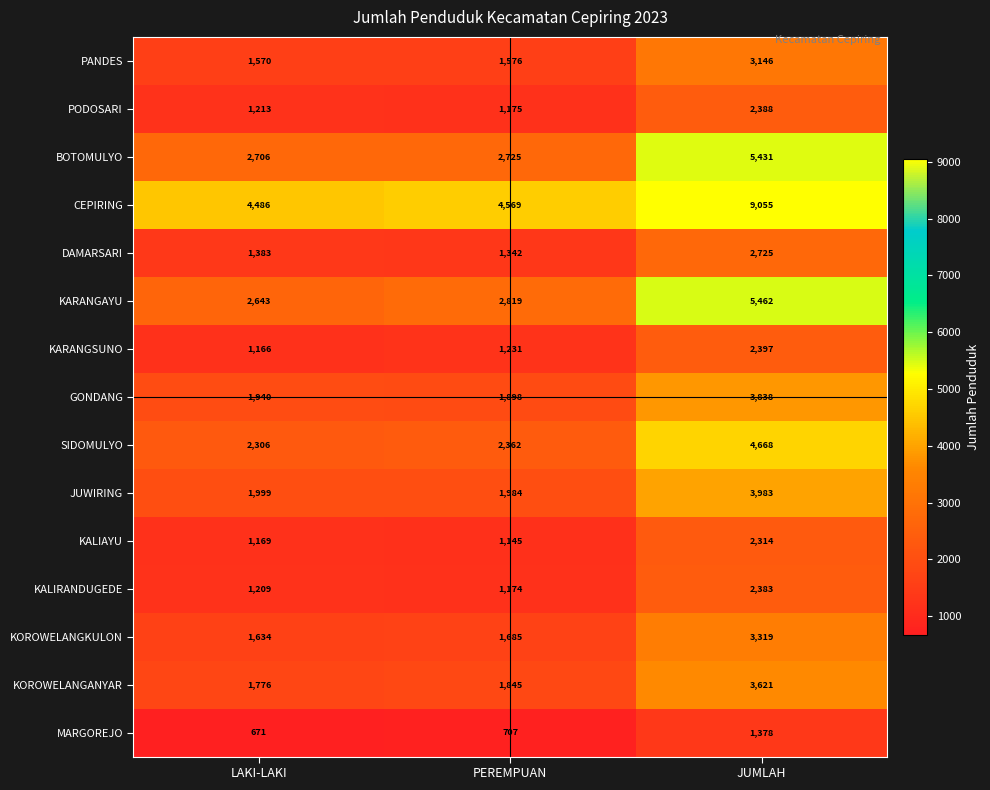

True or false: BOTOMULYO has a value of 5431 at JUMLAH.

True